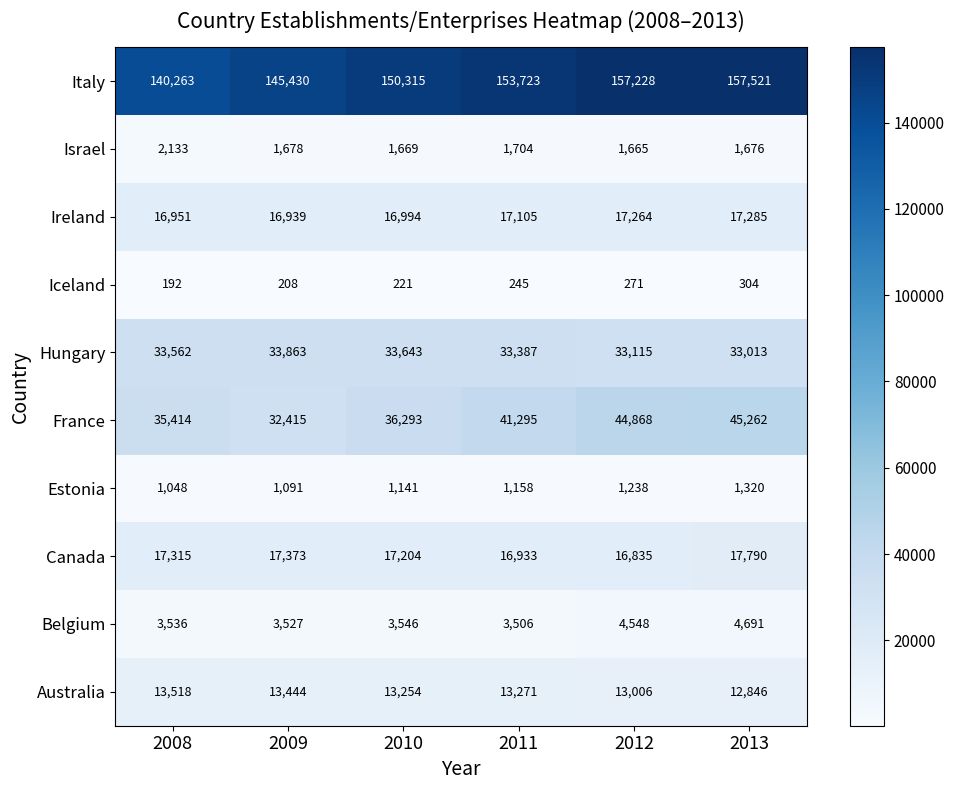

What is the minimum value shown in the chart?

192